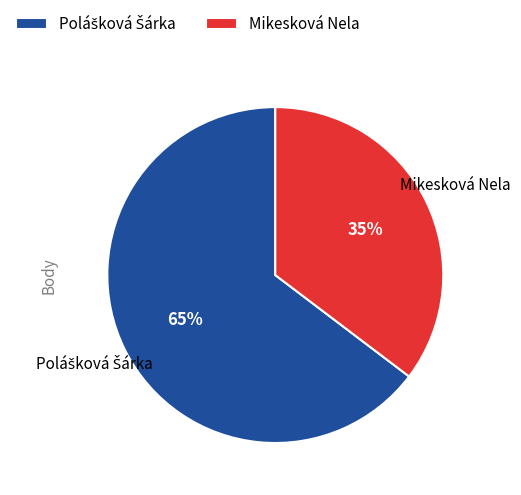

To the nearest percent, what portion does Mikesková Nela represent?

35%